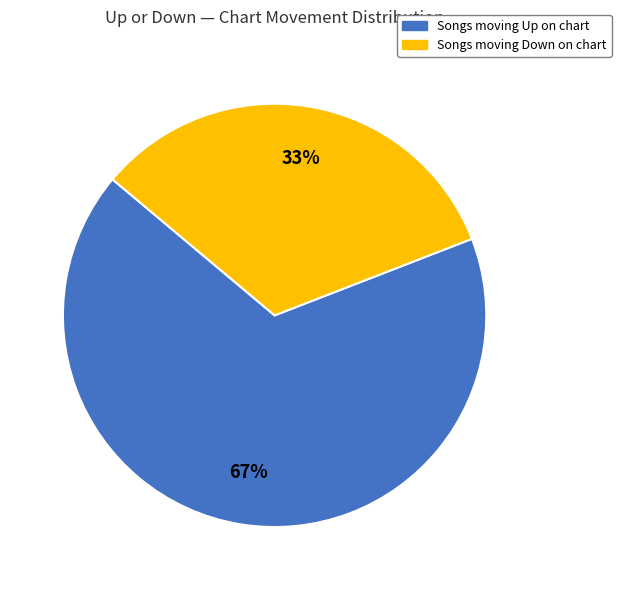

To the nearest percent, what is the difference between the largest and smallest slice percentages?

34%